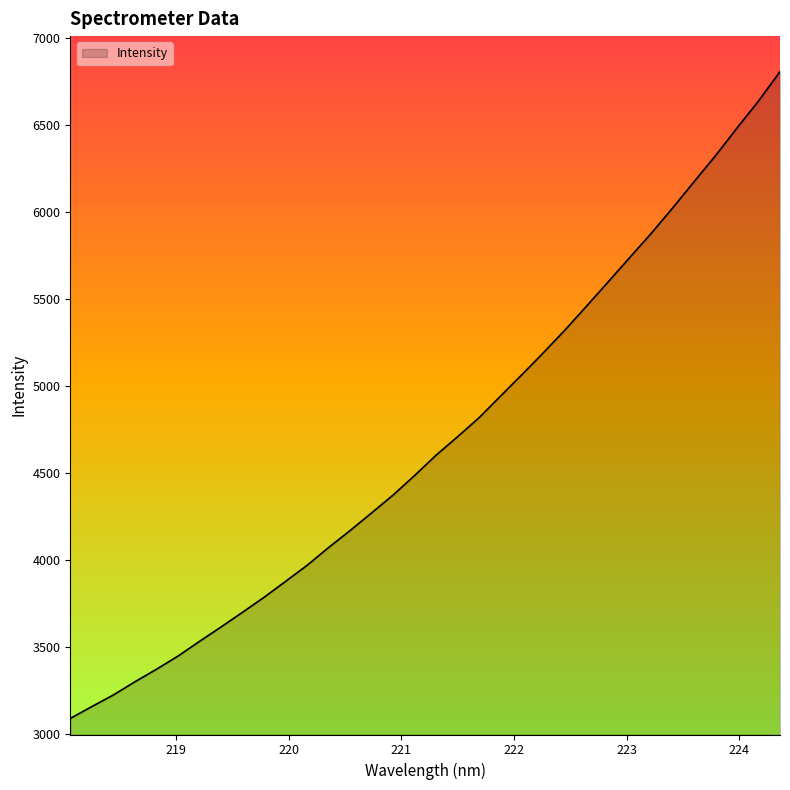

What is the difference between the maximum and minimum values?

3720.1